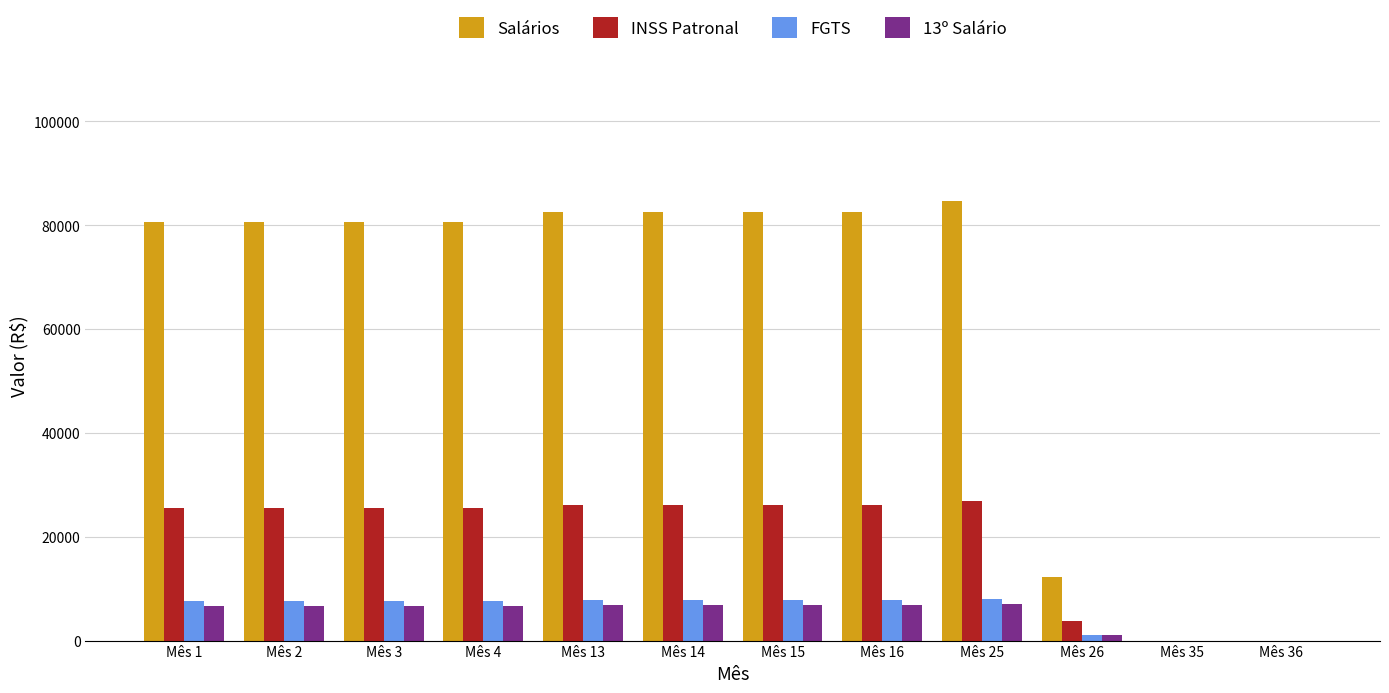

Which series has the widest spread of values?

Salários